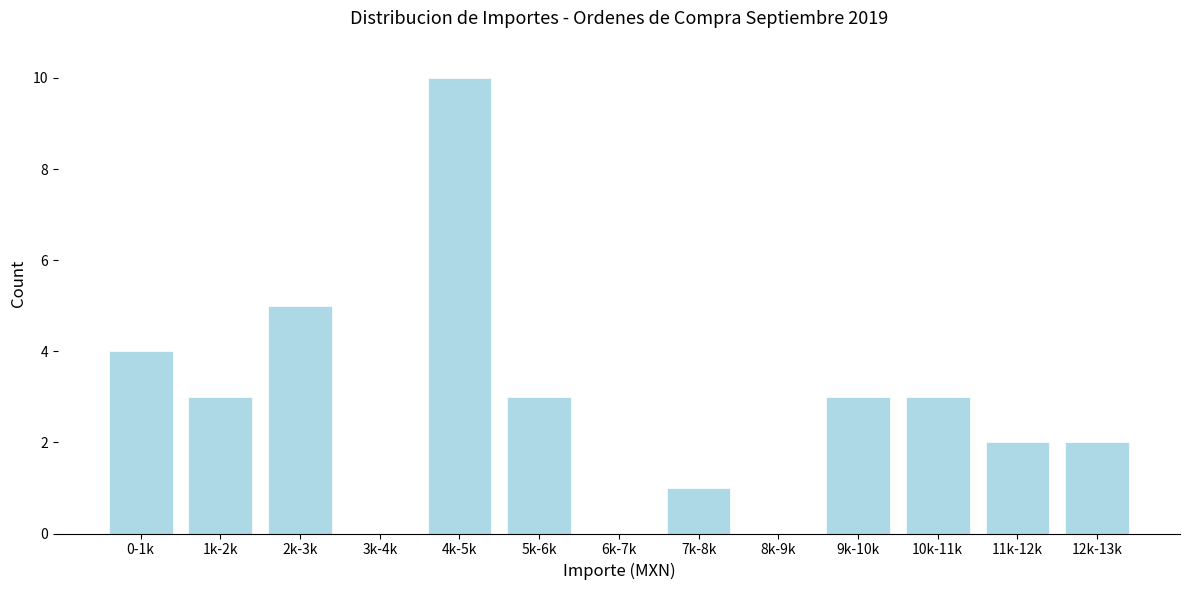

Reading right to left, extract all data points from this chart.

12k-13k=2	11k-12k=2	10k-11k=3	9k-10k=3	8k-9k=0	7k-8k=1	6k-7k=0	5k-6k=3	4k-5k=10	3k-4k=0	2k-3k=5	1k-2k=3	0-1k=4